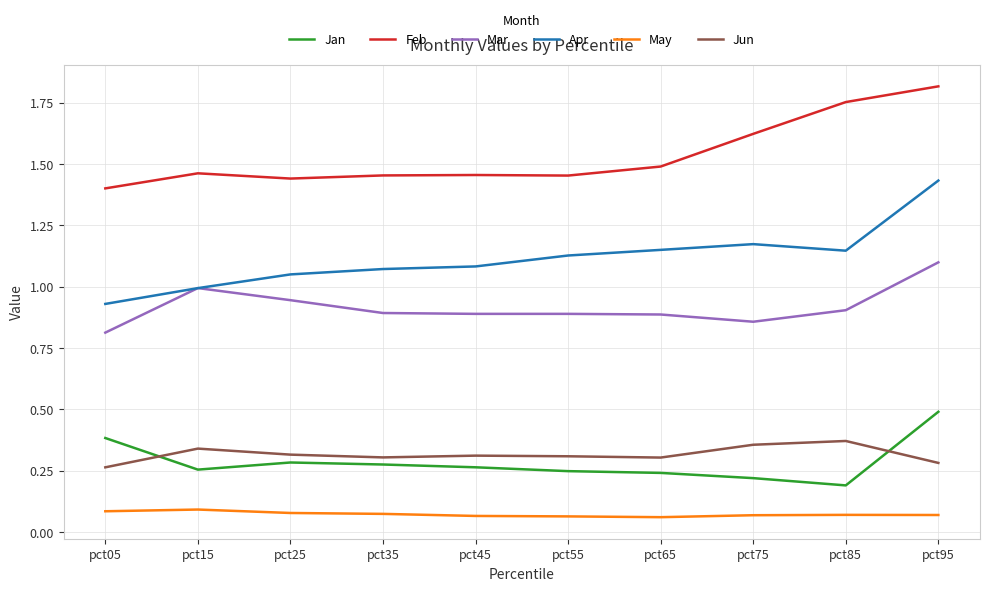

Rank the series by their maximum value, from highest to lowest.

Feb, Apr, Mar, Jan, Jun, May